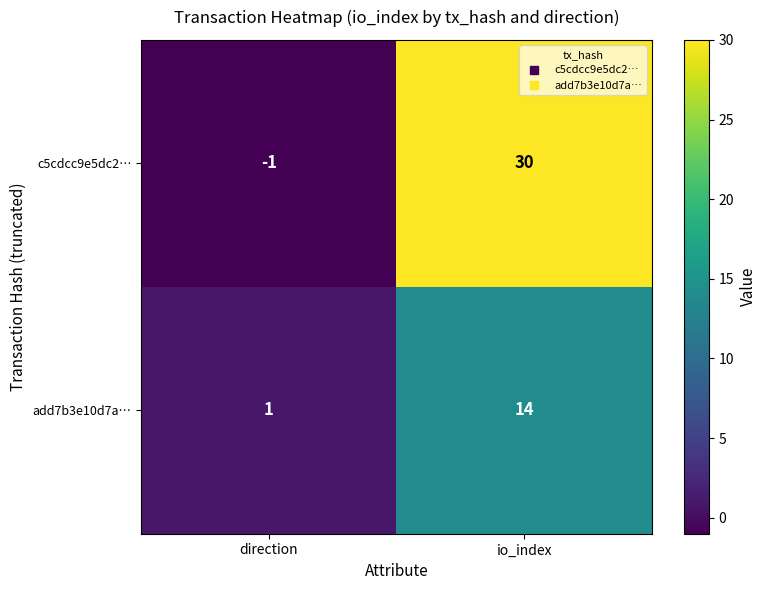

What is the sum of all add7b3e10d7a… values?

15